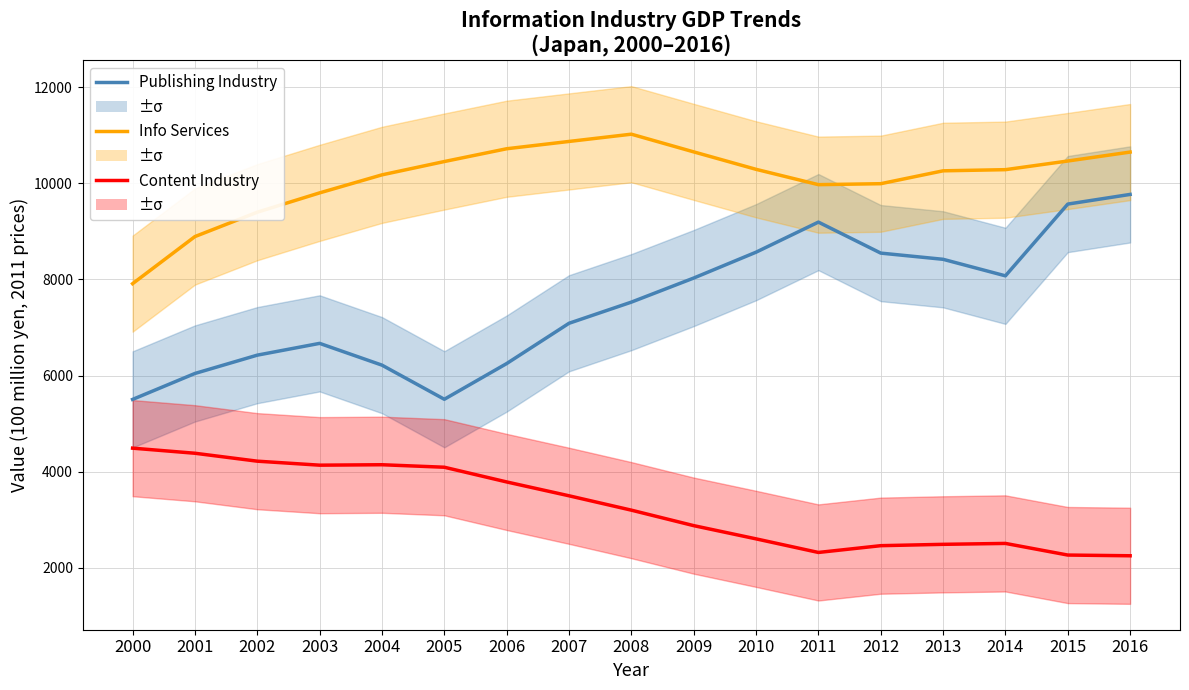

Is this an area chart (filled region under the line)?

No